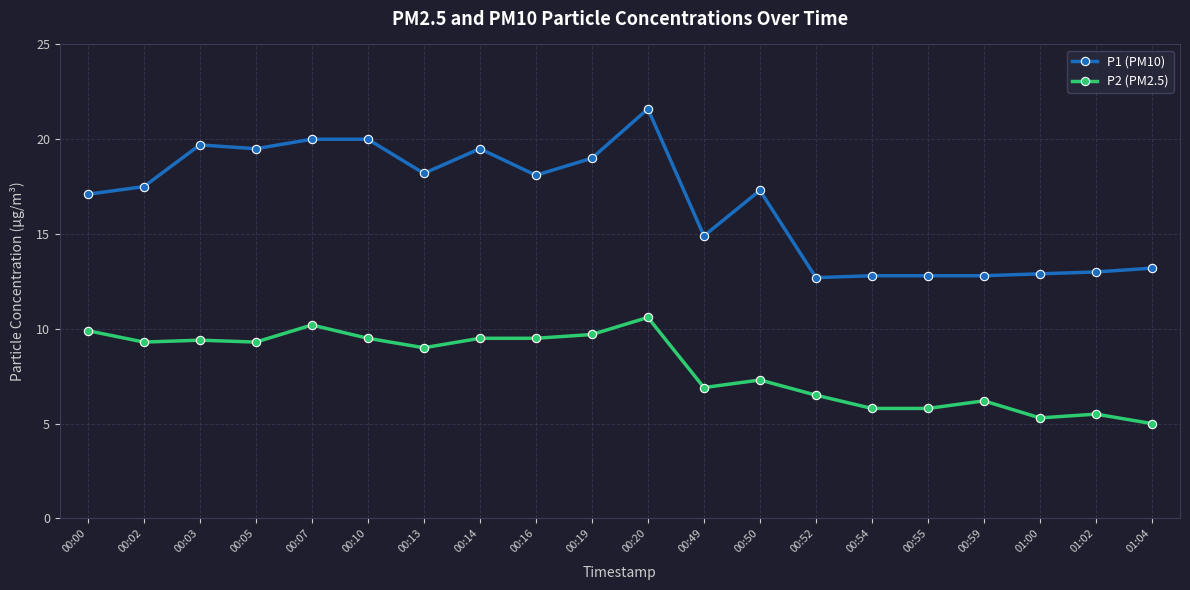

True or false: P1 (PM10) and P2 (PM2.5) cross at least once.

False